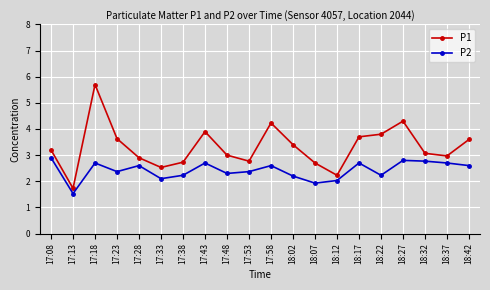

Reading right to left, list all the values displayed in this chart.

P1: 18:42=3.6	18:37=3.0	18:32=3.1	18:27=4.3	18:22=3.8	18:17=3.7	18:12=2.2	18:07=2.7	18:02=3.4	17:58=4.2	17:53=2.8	17:48=3.0	17:43=3.9	17:38=2.7	17:33=2.5	17:28=2.9	17:23=3.6	17:18=5.7	17:13=1.7	17:08=3.2
P2: 18:42=2.6	18:37=2.7	18:32=2.8	18:27=2.8	18:22=2.2	18:17=2.7	18:12=2.0	18:07=1.9	18:02=2.2	17:58=2.6	17:53=2.4	17:48=2.3	17:43=2.7	17:38=2.2	17:33=2.1	17:28=2.6	17:23=2.4	17:18=2.7	17:13=1.5	17:08=2.9